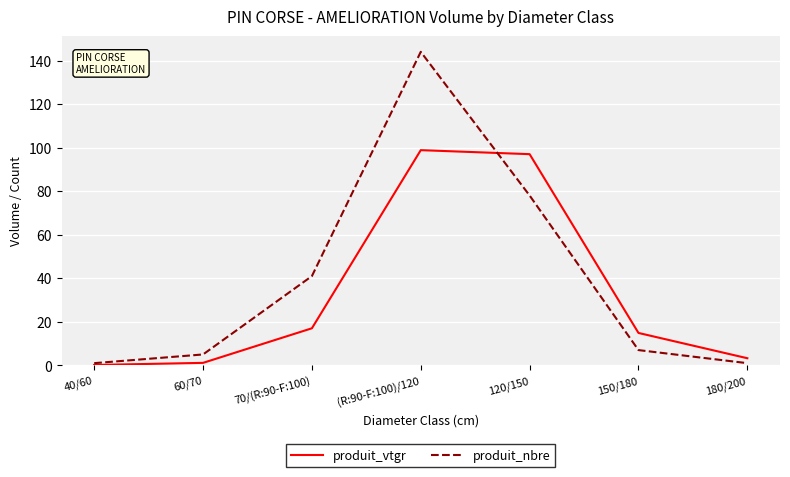

Is the value of produit_nbre at 180/200 greater than the value of produit_vtgr at 150/180?

No